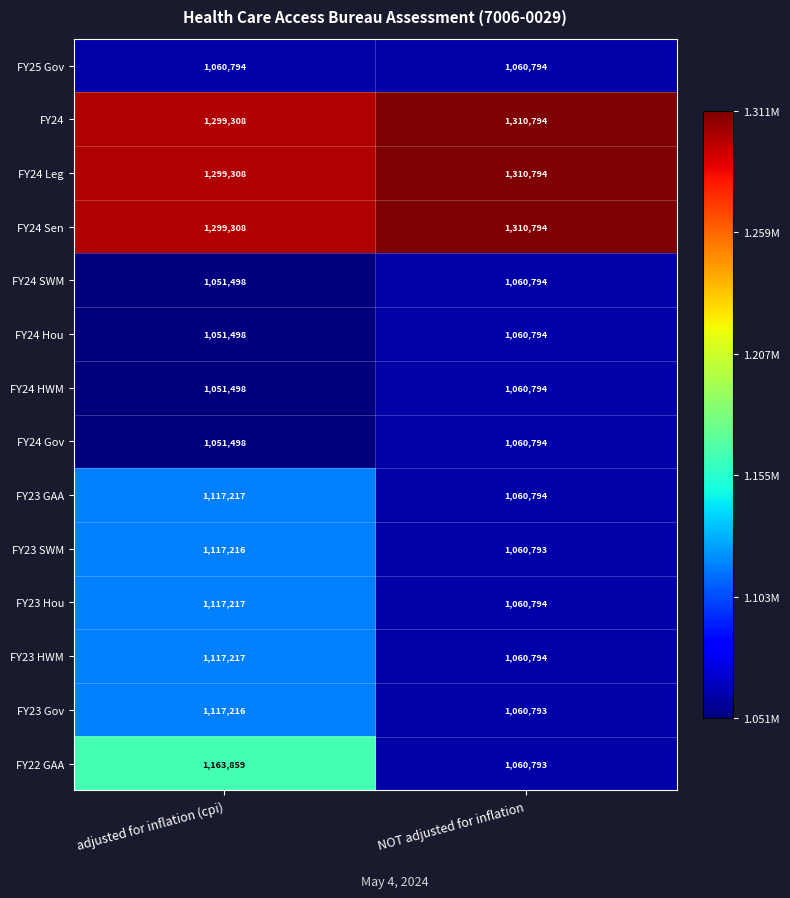

What is the difference between the highest and lowest values at adjusted for inflation (cpi)?

247810